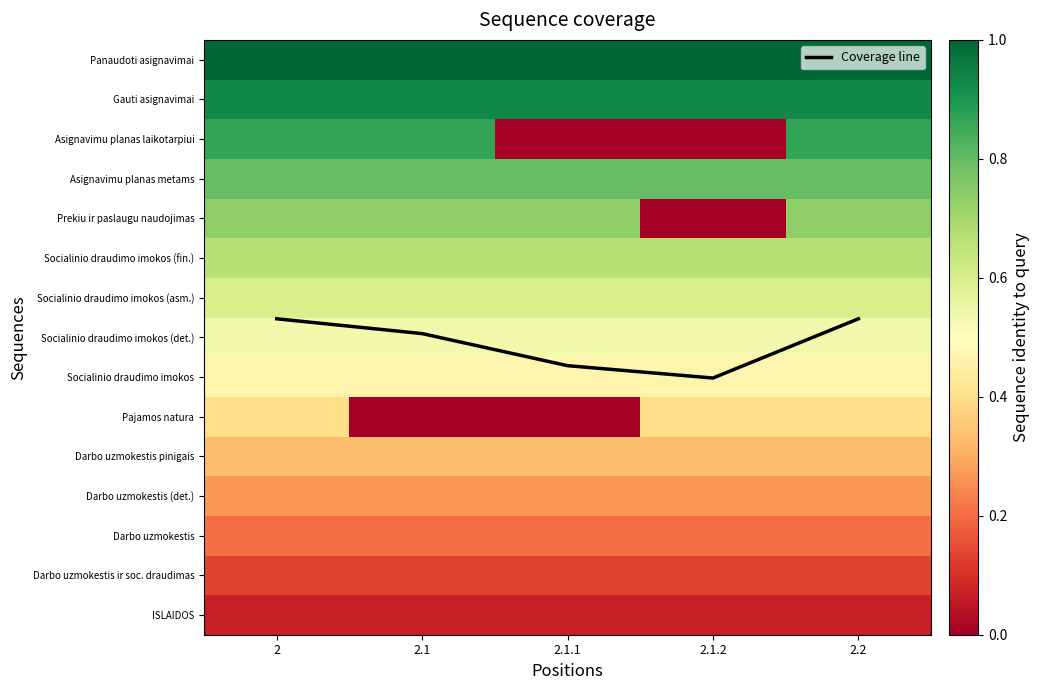

How many Pajamos natura values are between 0 and 1?

5